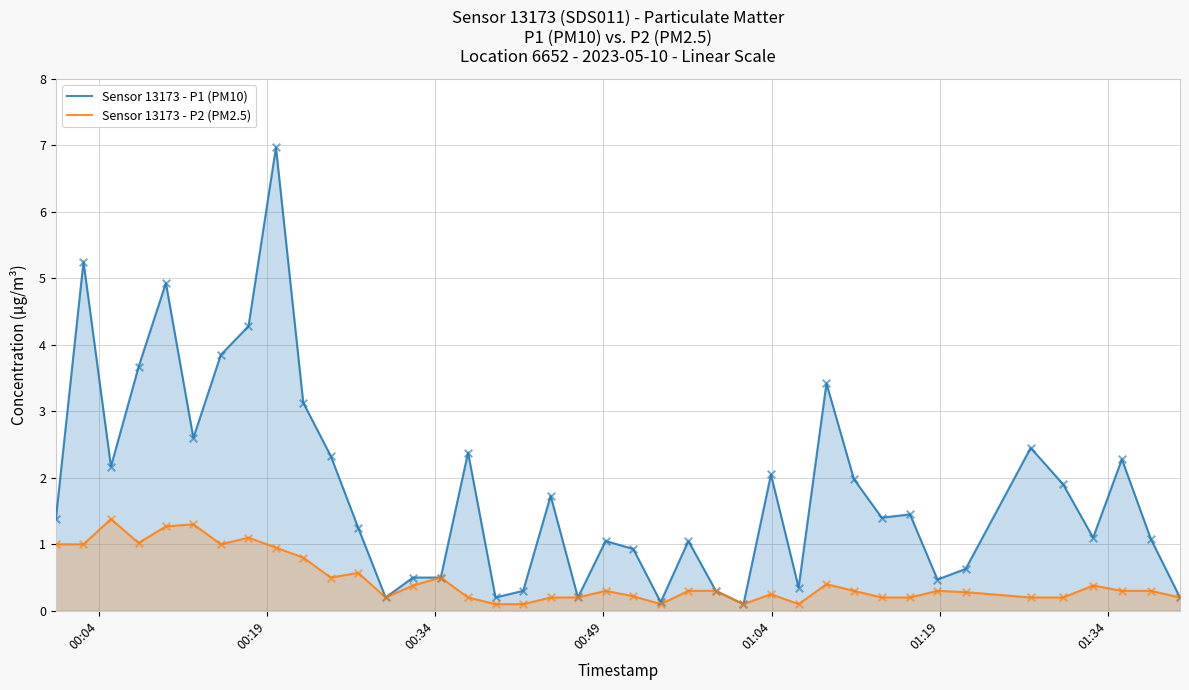

Which series has the largest total across all categories?

Sensor 13173 - P1 (PM10)